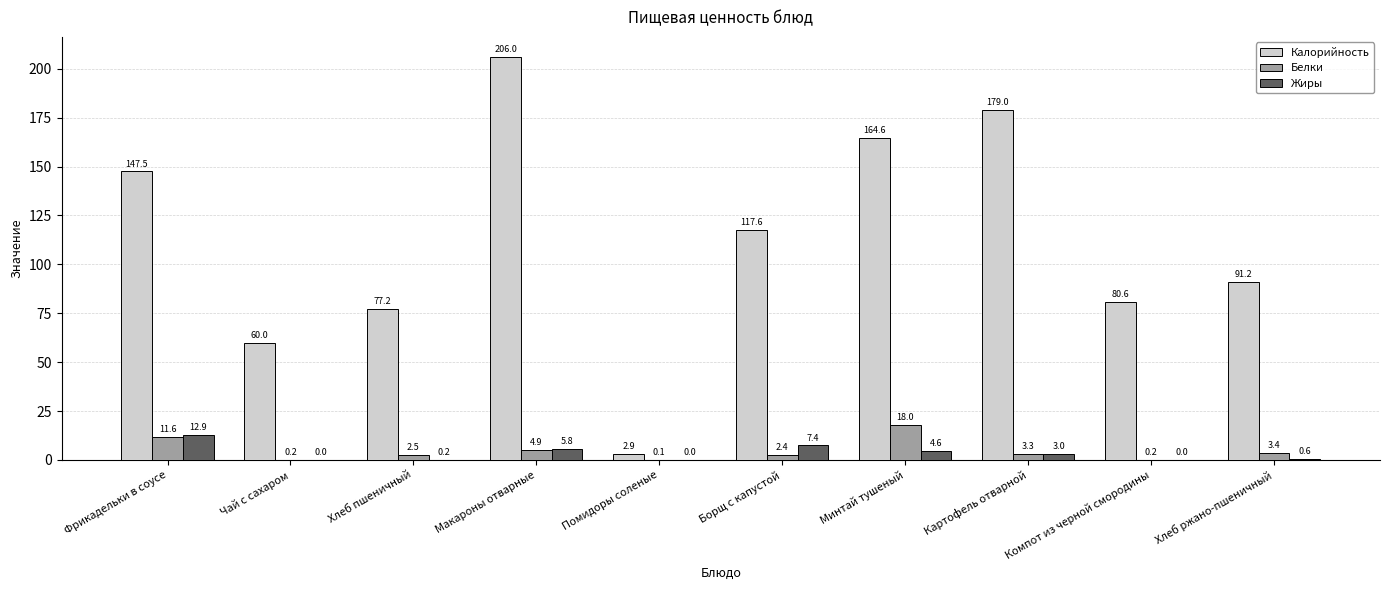

What is the greatest value displayed?

206.0